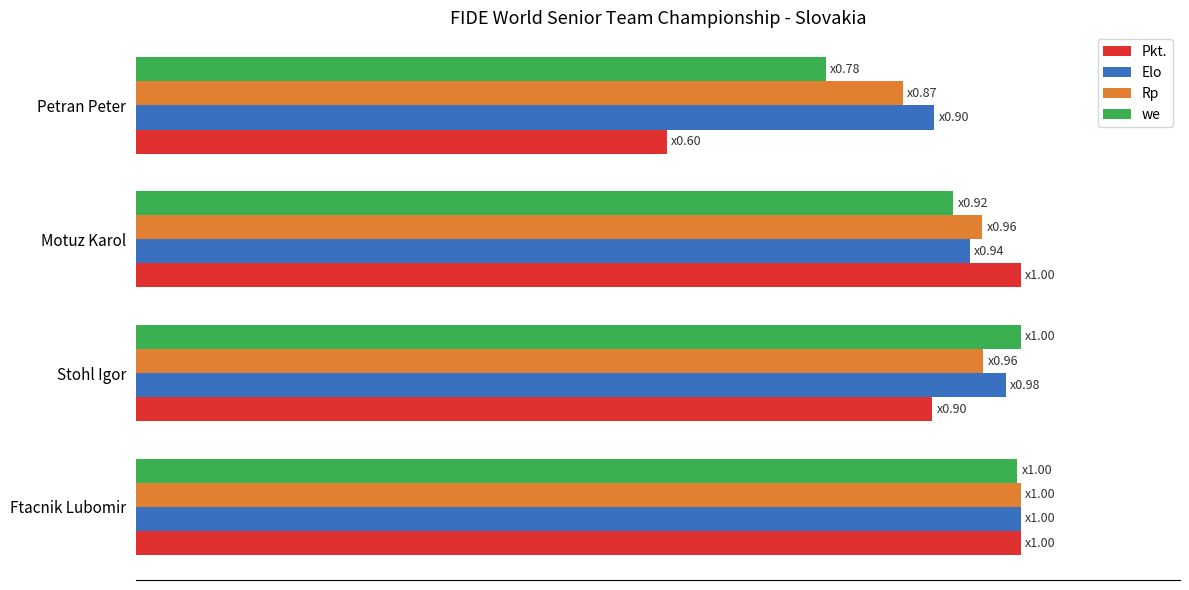

At how many categories does at least one series exceed 0?

4